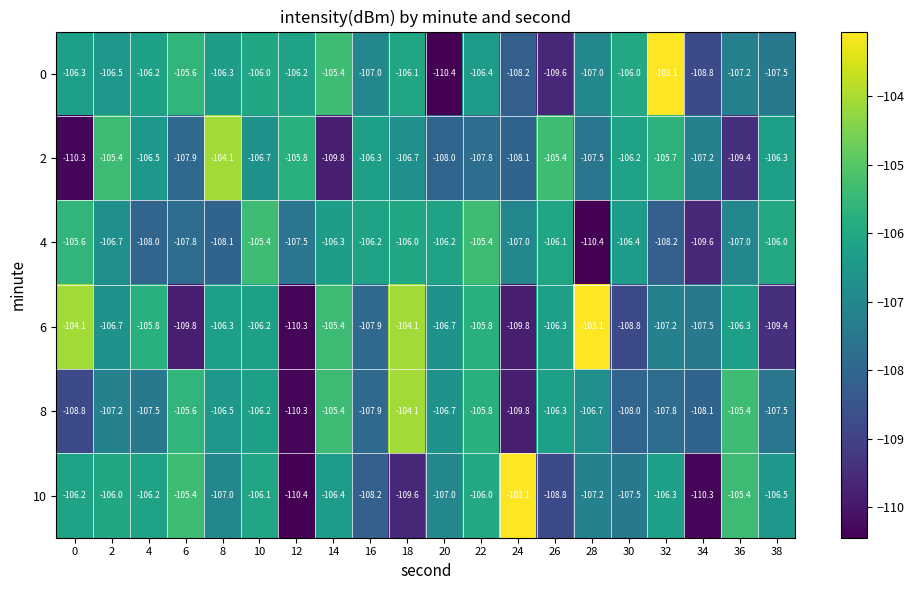

True or false: 6 has a value of -107.5 at 34.

True